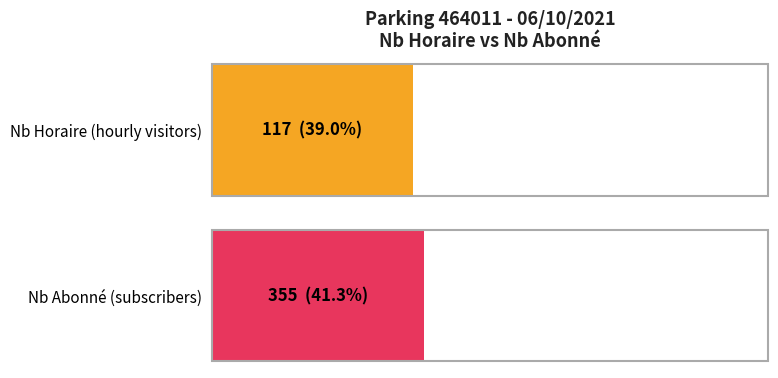

Is it true that NB_ABONNE equals 20 at 21?

False